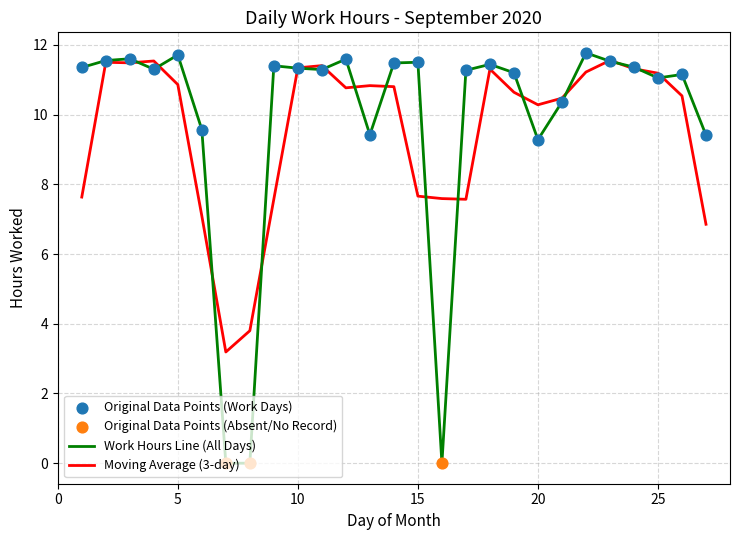

Which series has the largest range (max minus min)?

Work Hours Line (All Days)